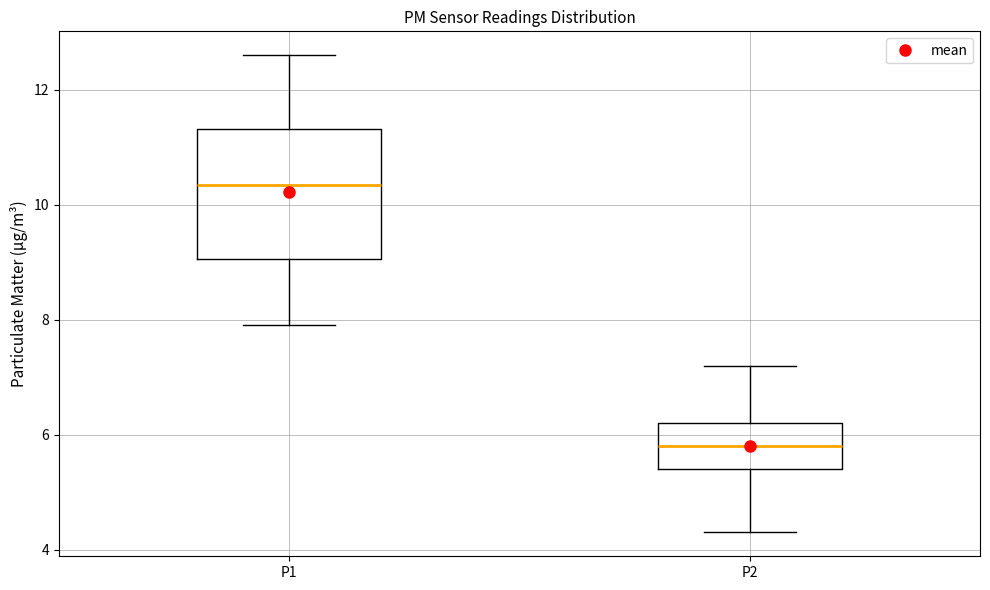

Which box has the lowest median line?

P2